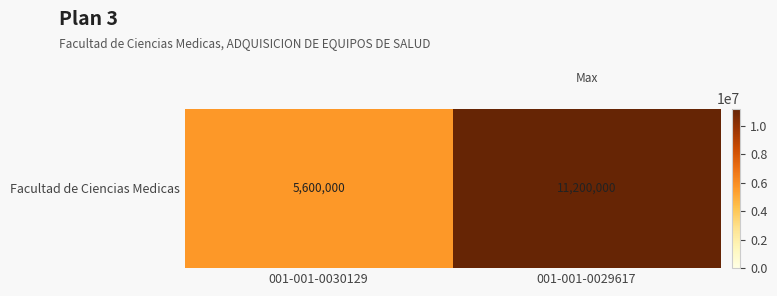

Which label corresponds to the largest value in the chart?

001-001-0029617